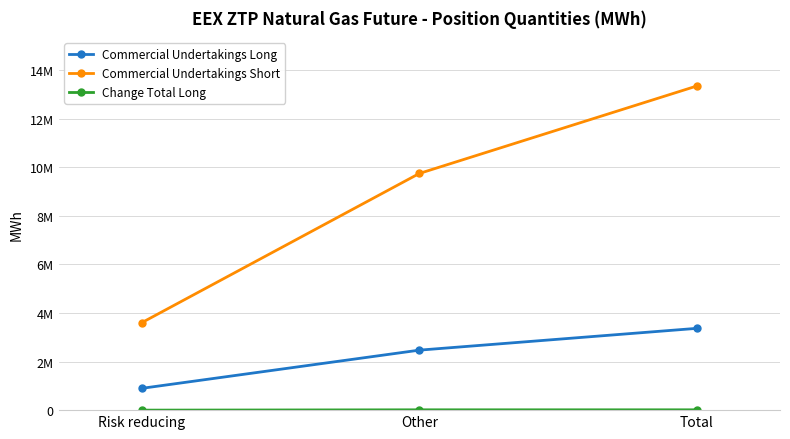

Does the chart display data point markers on the line(s)?

Yes